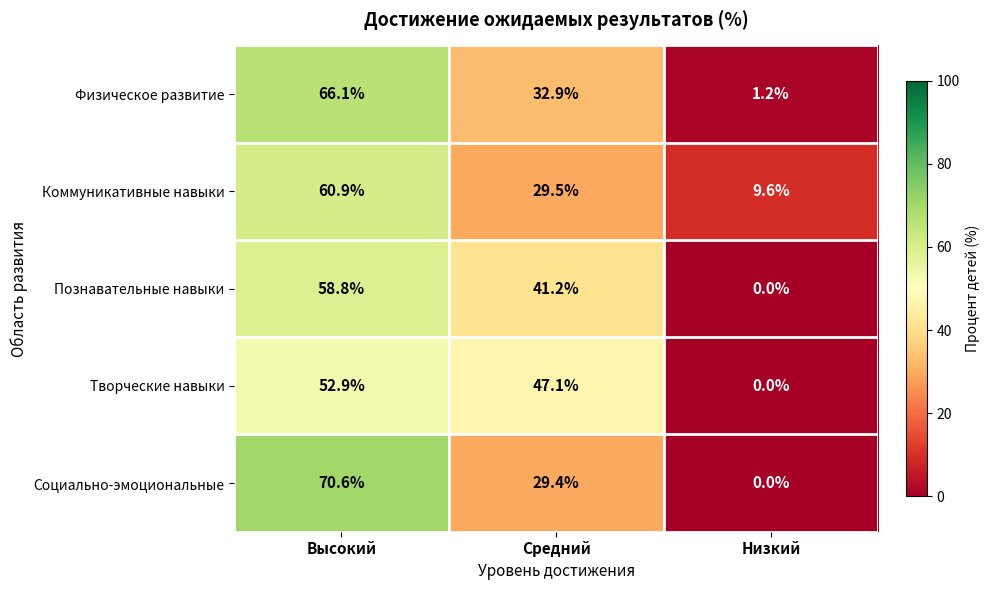

At which category is the sum across all series the highest?

Высокий